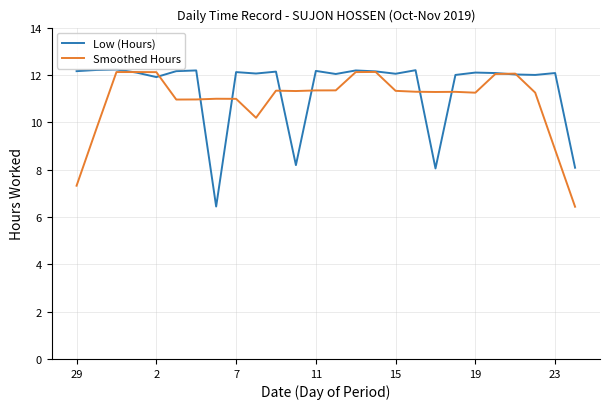

What is the lowest value of the Smoothed Hours series?

6.4